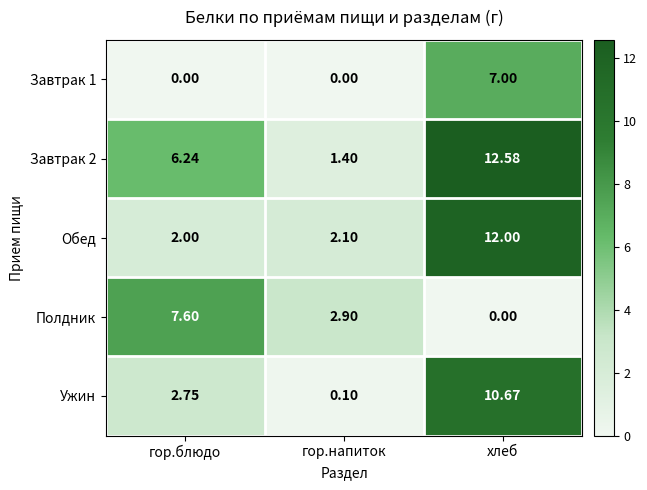

Which category has the lowest value in the Ужин series?

гор.напиток